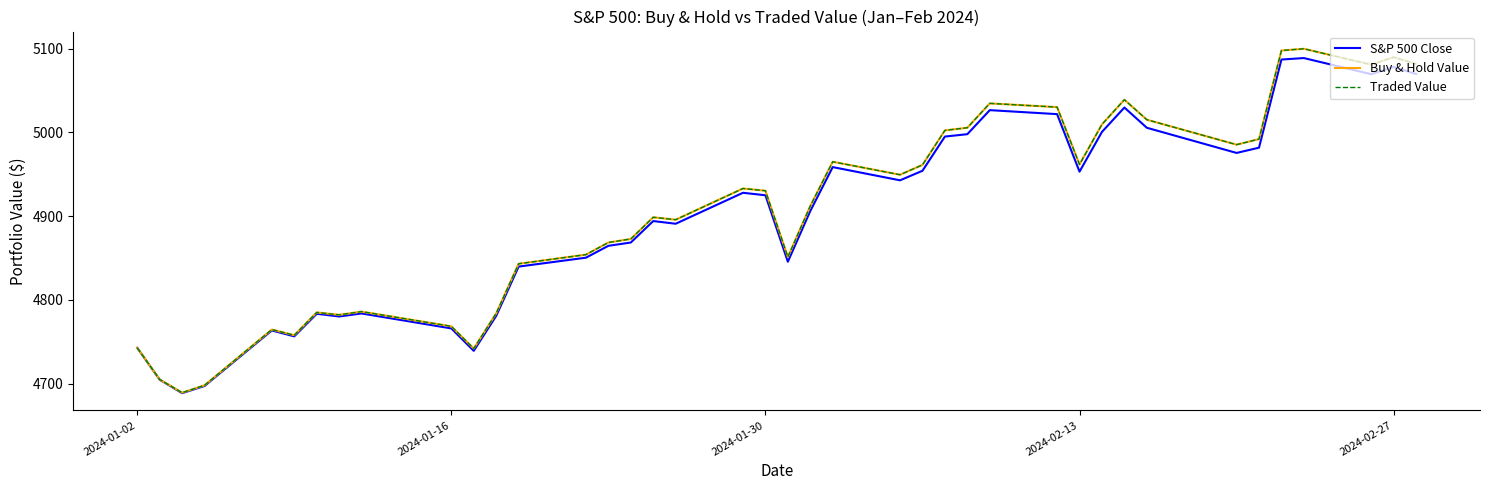

True or false: S&P 500 Close and Buy & Hold Value intersect in this chart.

False